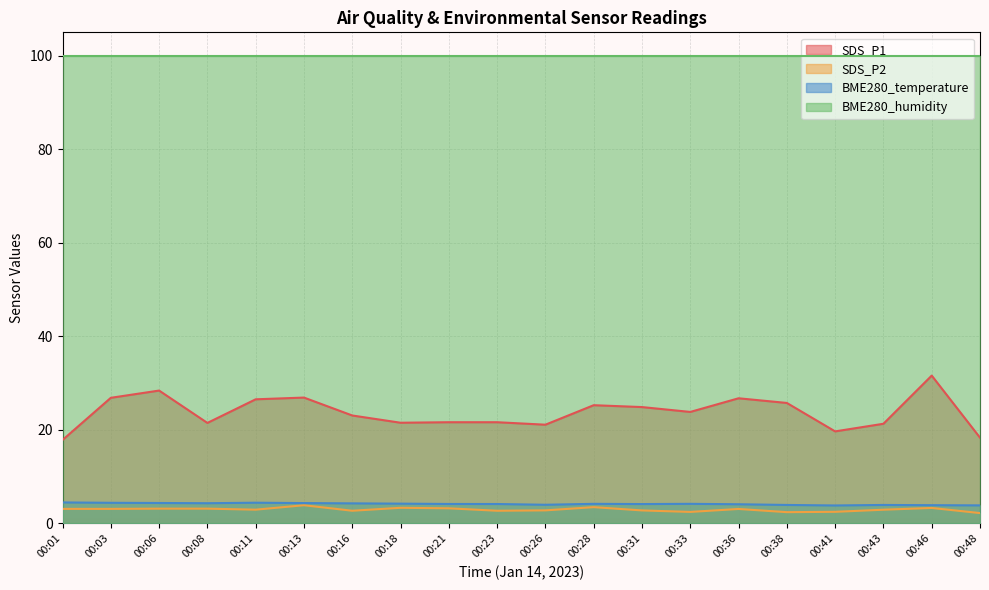

What is the difference between the maximum and minimum values in the SDS_P2 series?

1.7